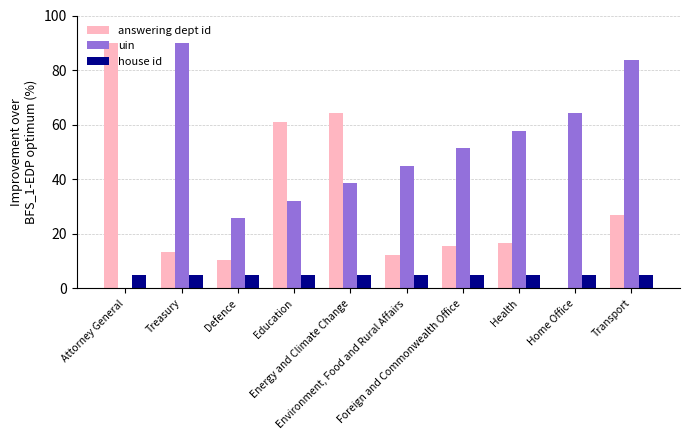

Which series has the largest total across all categories?

uin